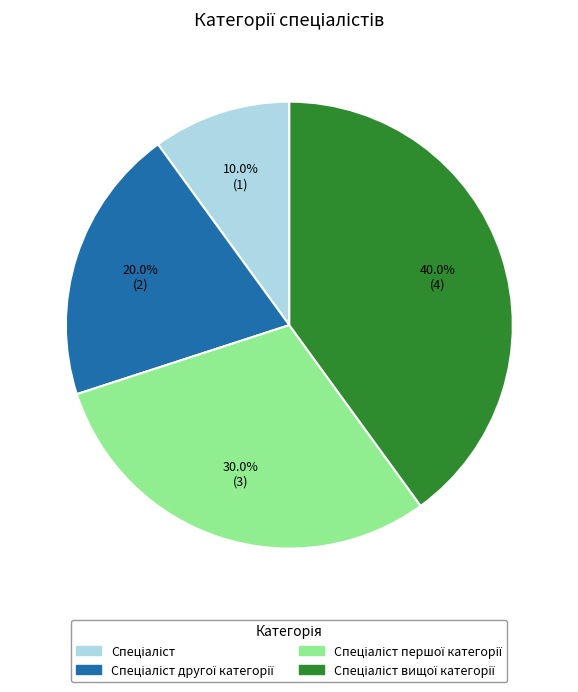

Count the number of slices in the pie.

4